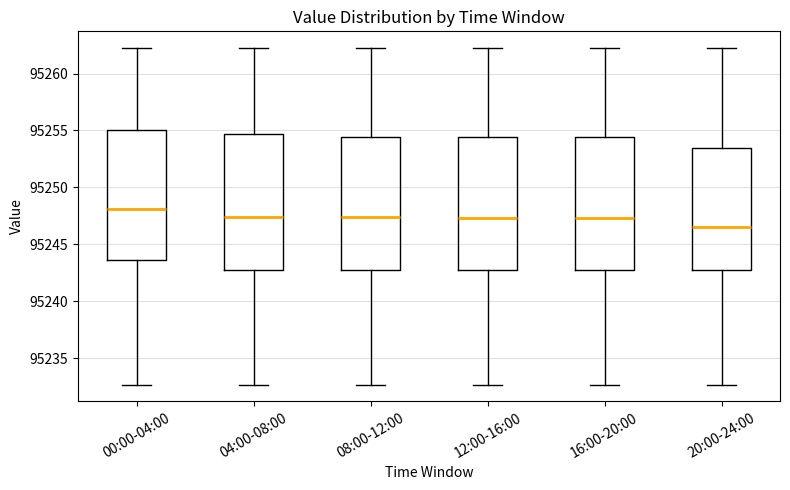

Which box's median line is the lowest?

20:00-24:00